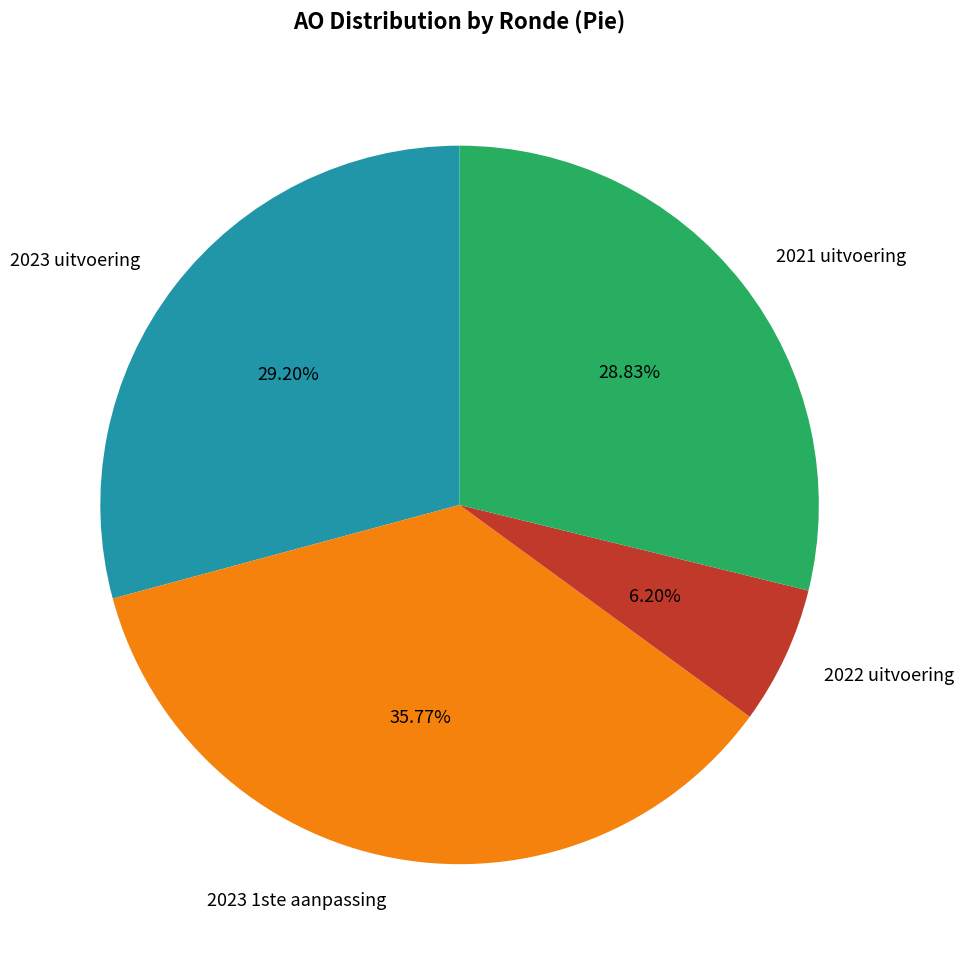

To the nearest percent, what is the difference between the largest and smallest slice percentages?

30%